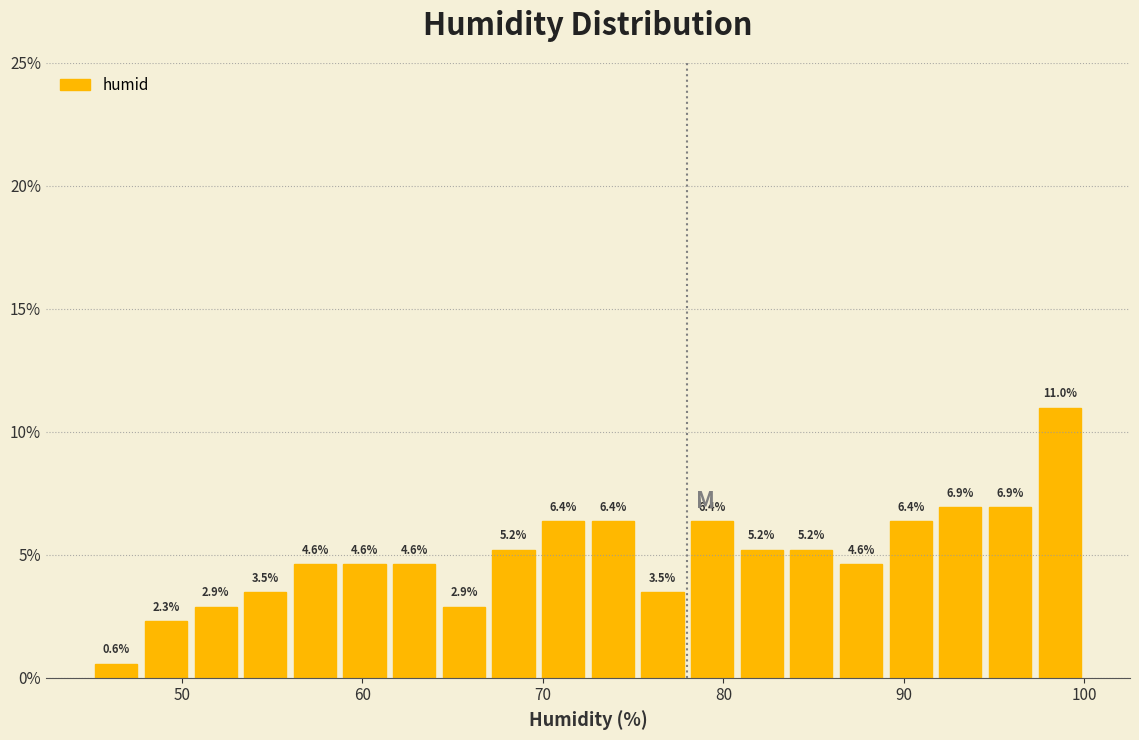

Around what value on the x-axis is the tallest bar? Give the approximate position of its centre, as read against the axis.

99